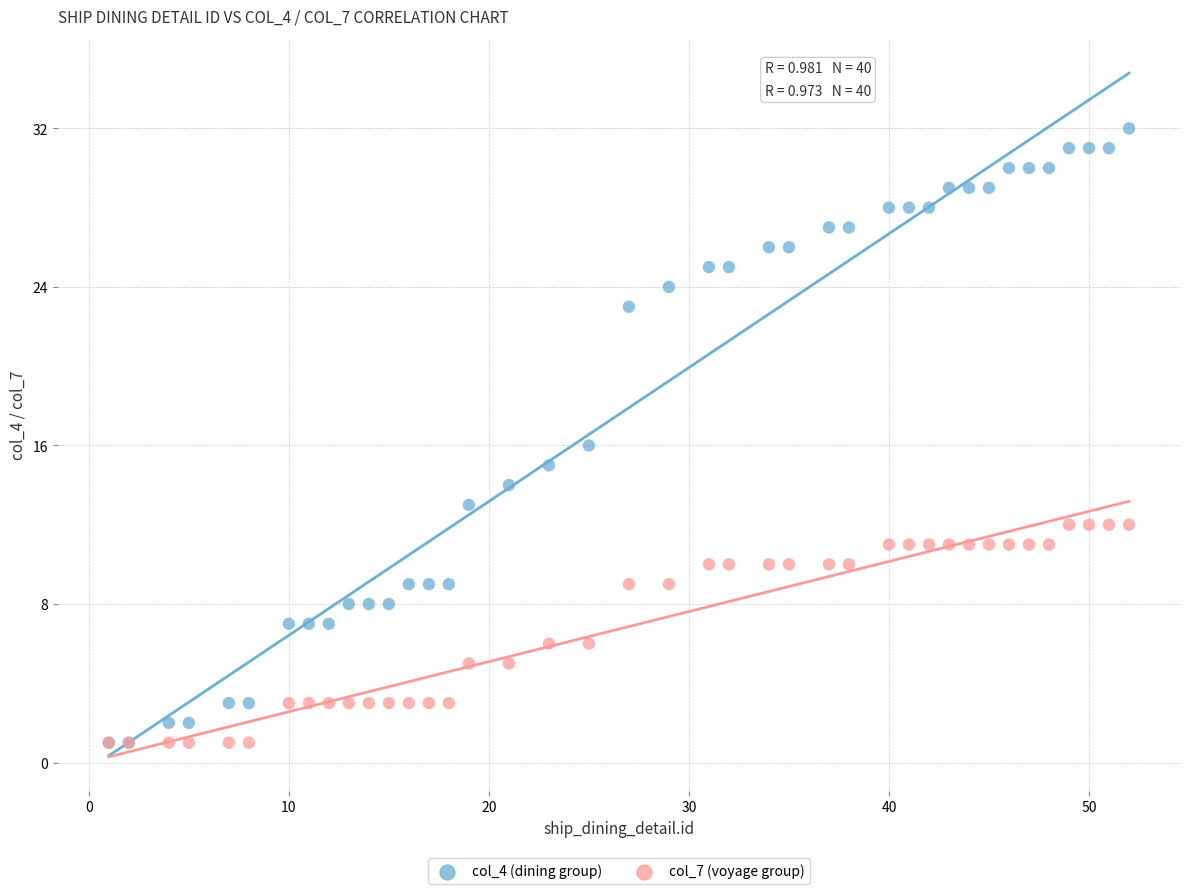

What are all the series names shown in the legend?

col_4 (dining group), col_7 (voyage group)